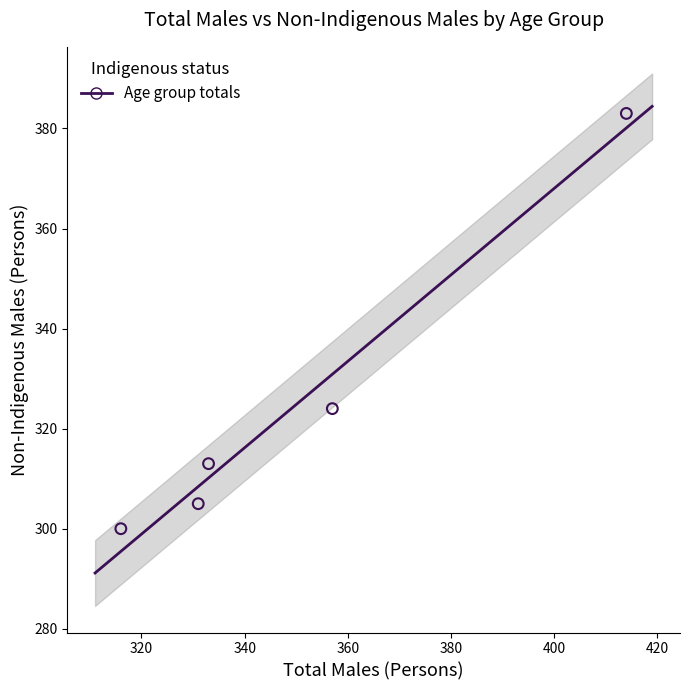

What Y value in the scatter plot is closest to 341?

324